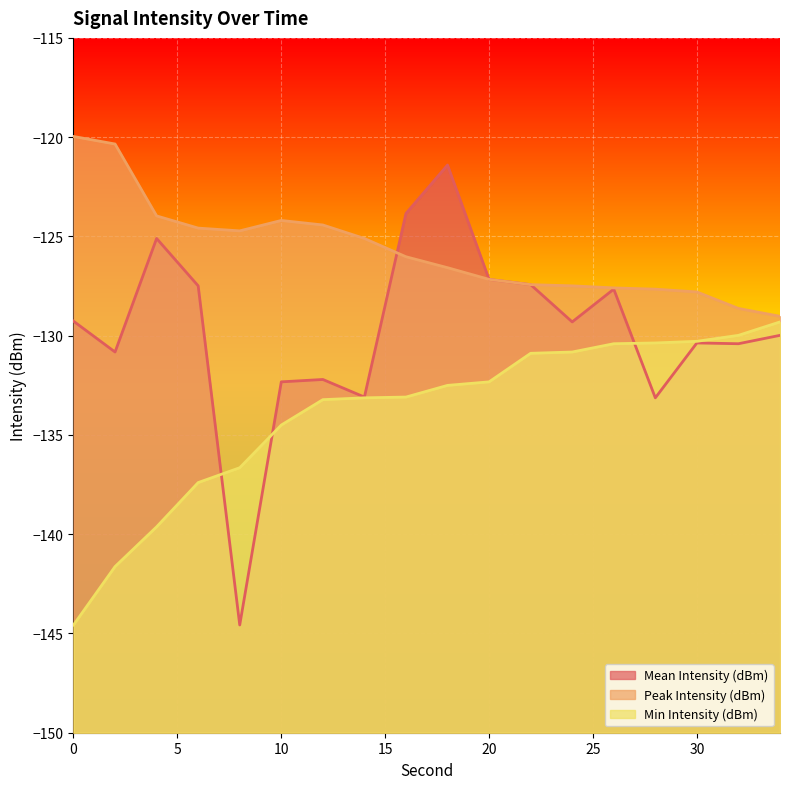

How many data points in Min Intensity (dBm) are above -132?

7